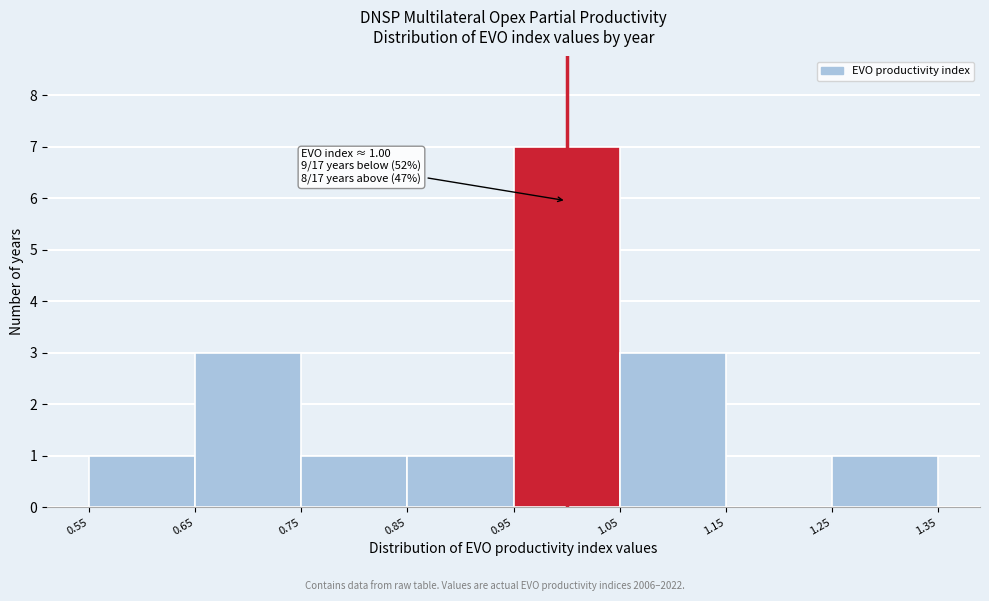

Which range on the x-axis has the tallest bar?

0.95 to 1.05